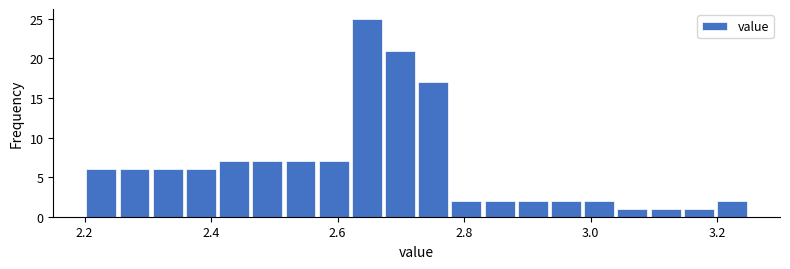

Read against the x-axis, roughly where is the centre of the tallest bar?

2.64